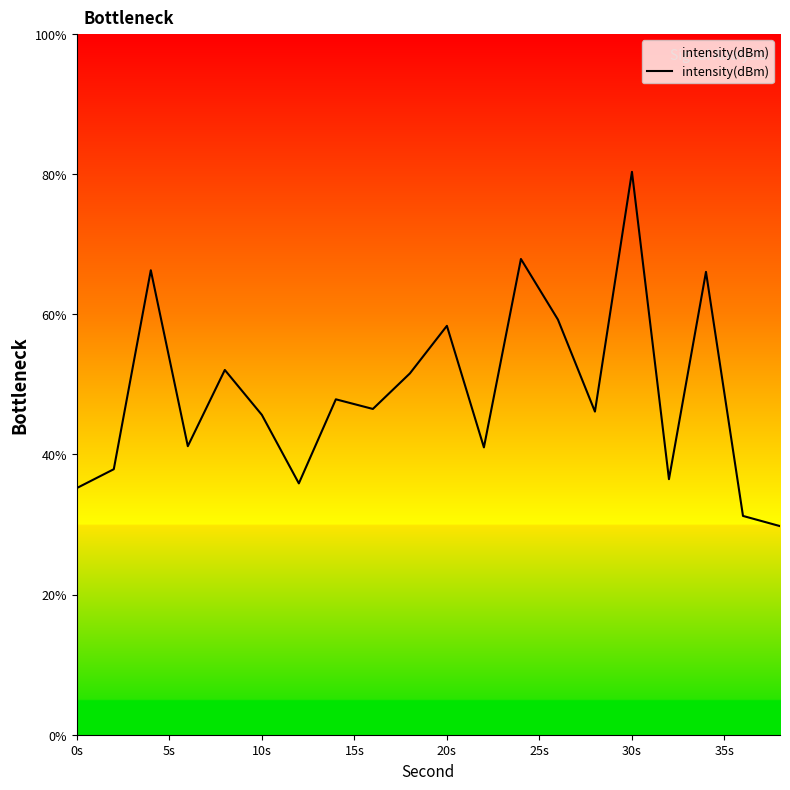

What is the maximum value shown in the chart?

80.3